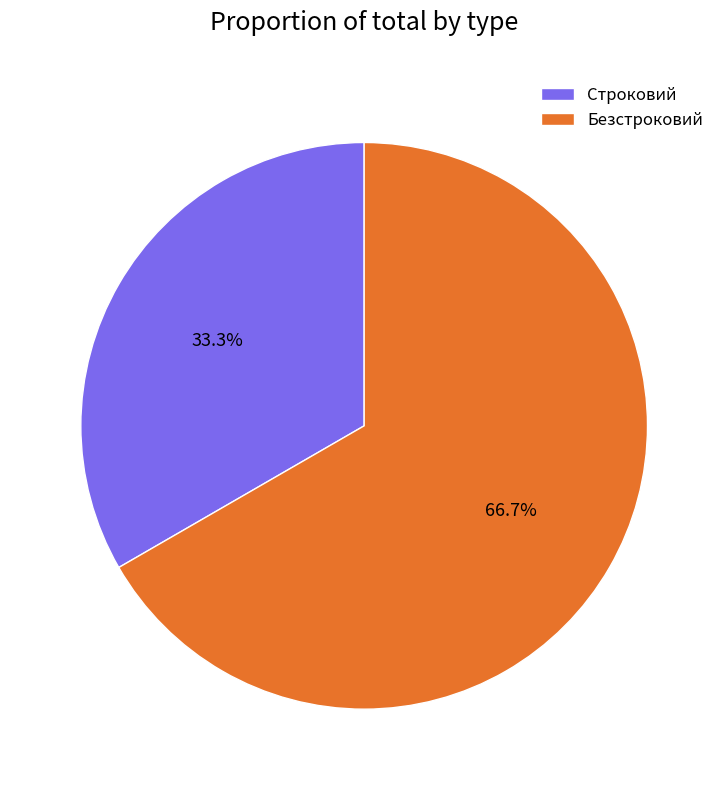

To the nearest percent, what percentage of the pie is Безстроковий?

67%